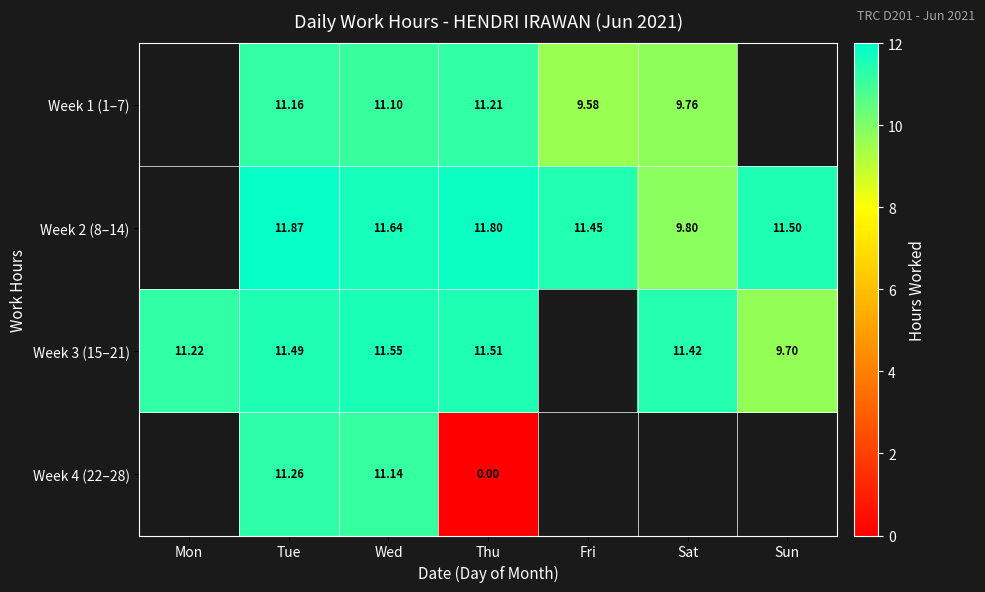

How many values in the Week 2 (8–14) series exceed 11?

5